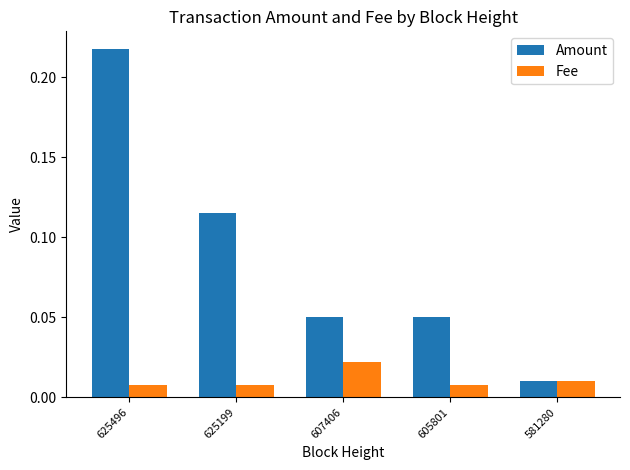

Which series has the largest range (max minus min)?

Amount